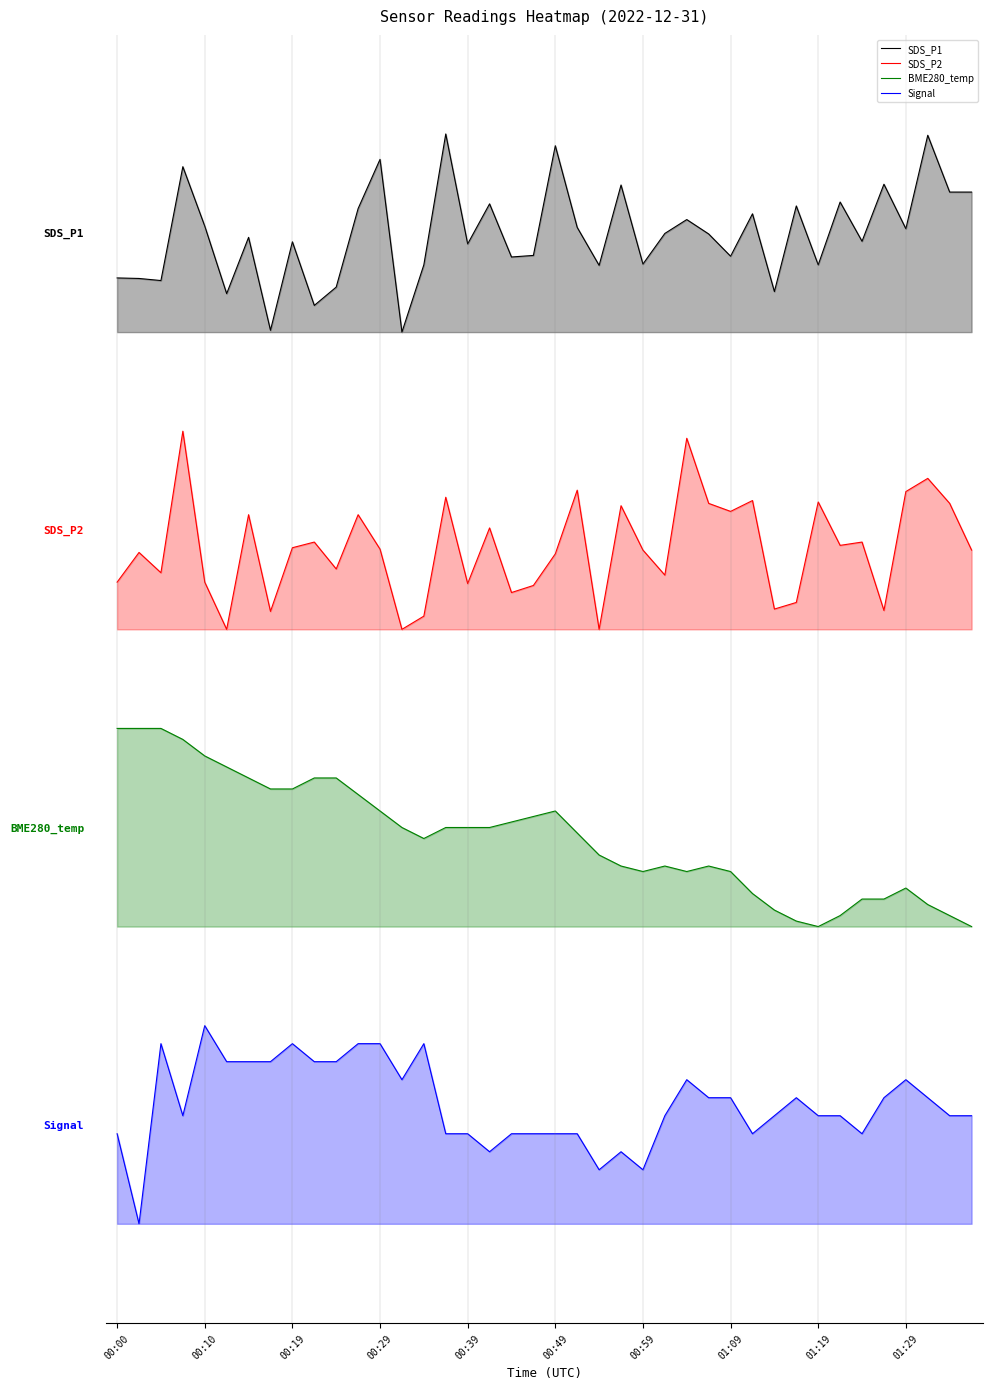

Rank the series by their average value, from highest to lowest.

SDS_P1, SDS_P2, BME280_temp, Signal